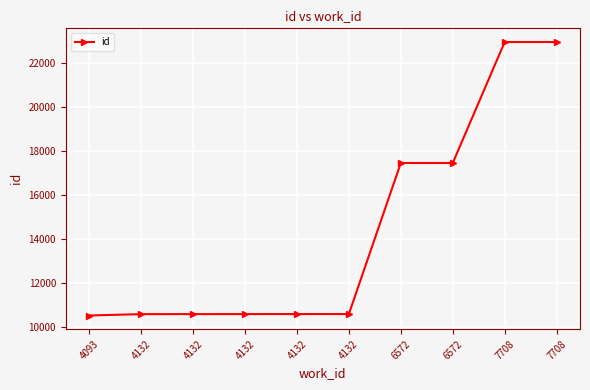

How many categories are shown in the chart?

10